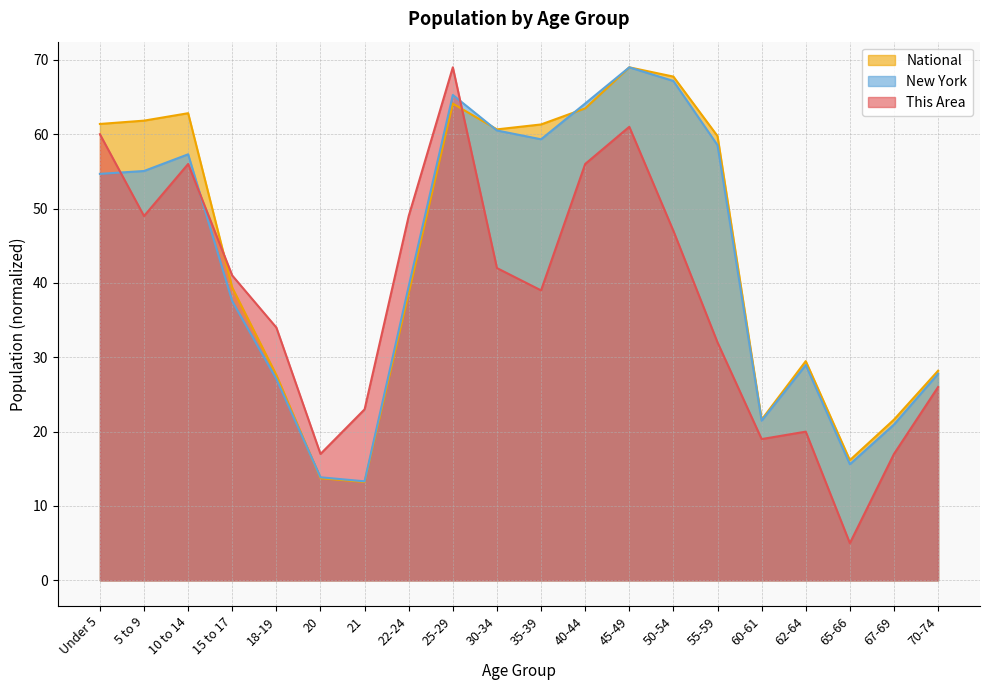

What is the label of the 1st point from the right?

70-74